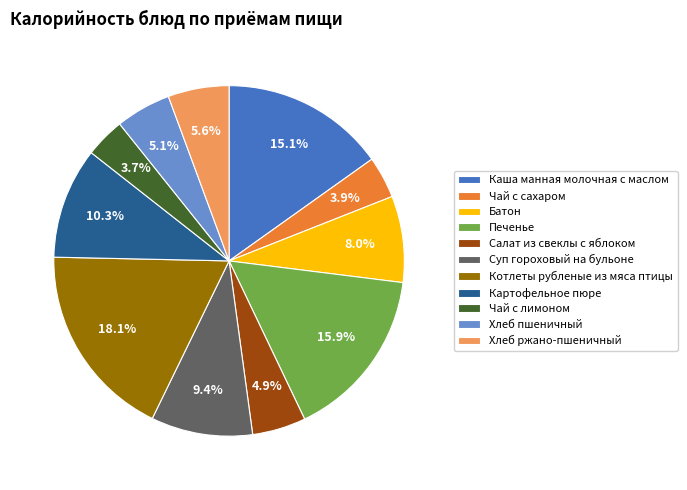

Combined, what portion of the pie is Салат из свеклы с яблоком and Суп гороховый на бульоне?

14.3%